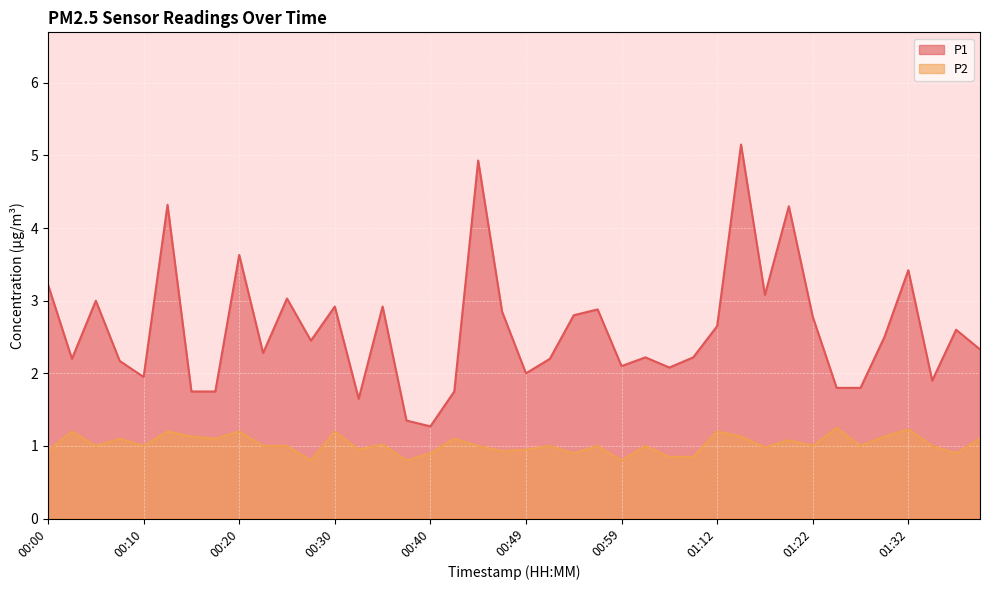

What is the average value of the P1 series?

2.6